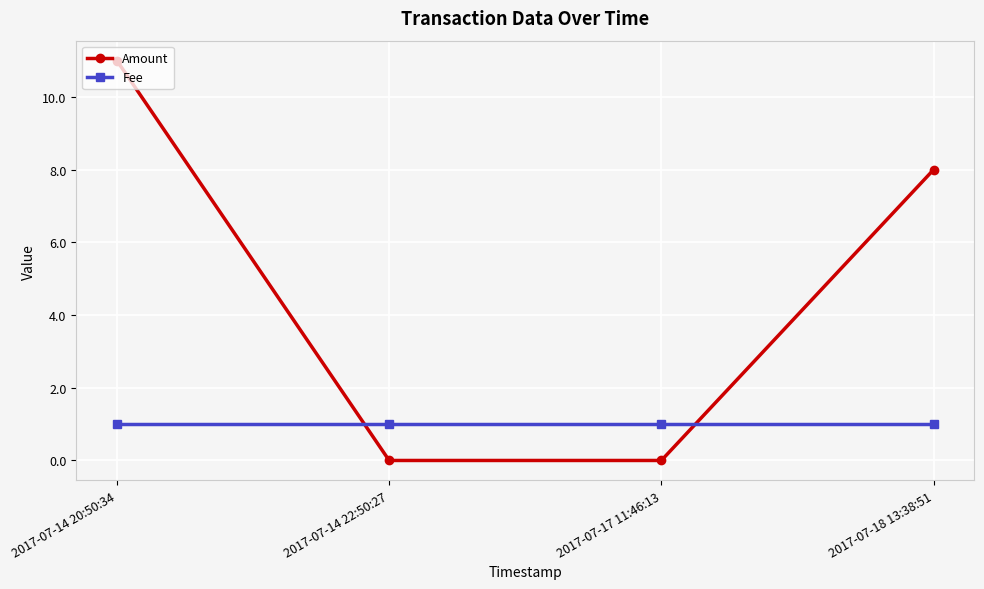

True or false: Fee has a value of 1 at 2017-07-18 13:38:51.

True